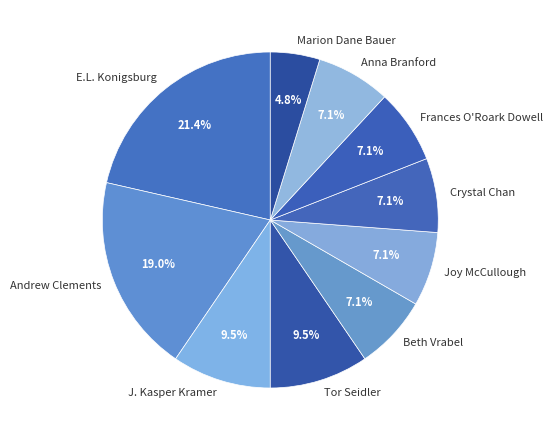

Which category has the biggest portion of the pie?

E.L. Konigsburg